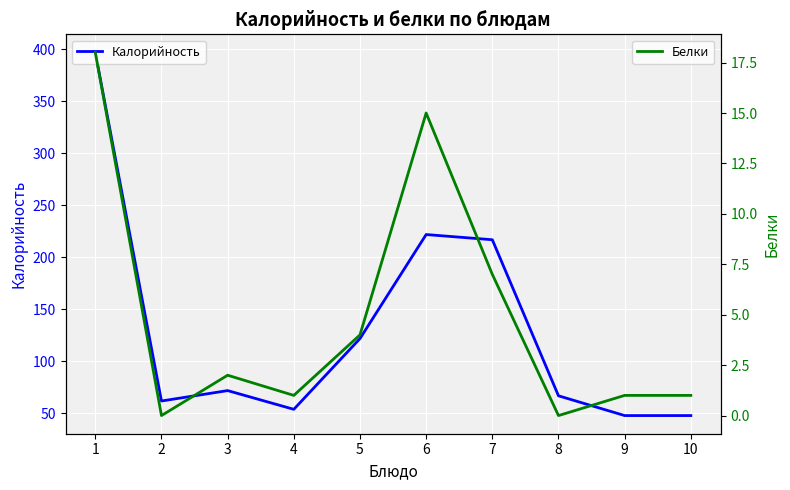

Which series has the widest spread of values?

Калорийность